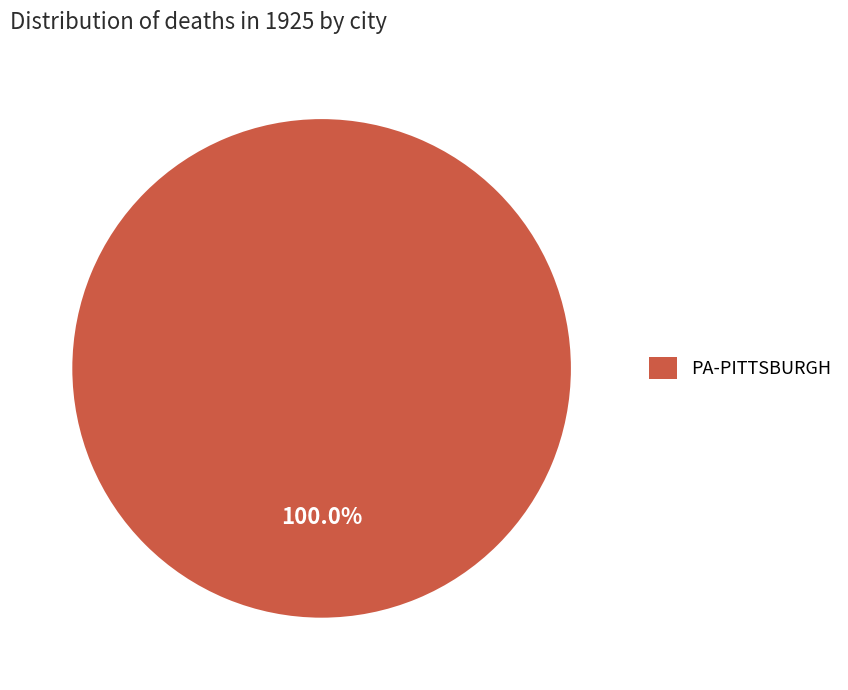

Is there a majority slice in this chart?

Yes